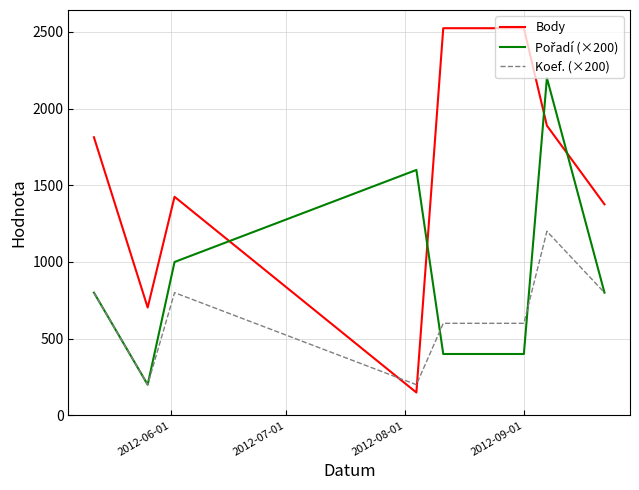

Which series has the largest range (max minus min)?

Body